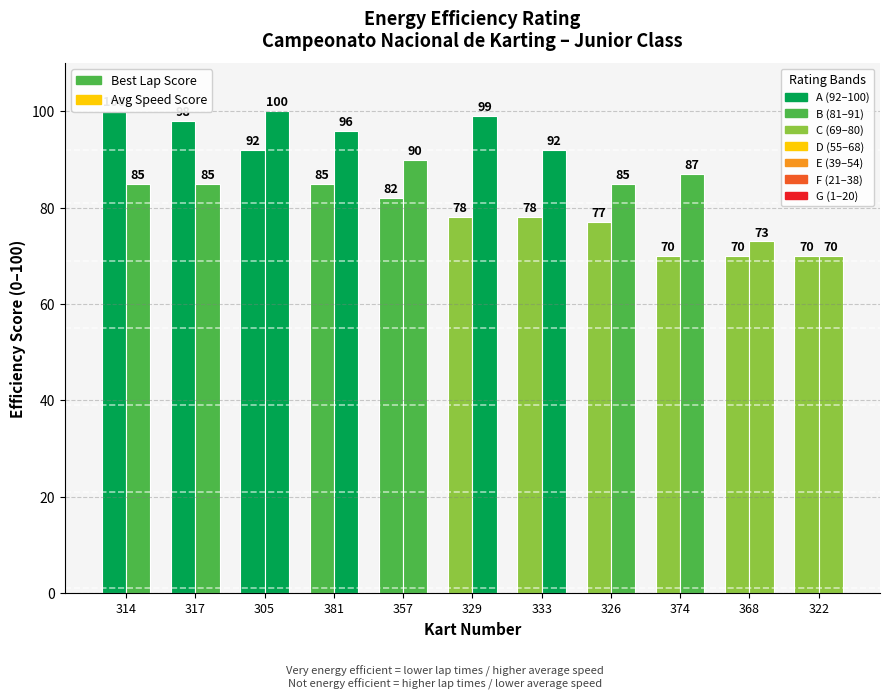

How many bars are there in each group?

2